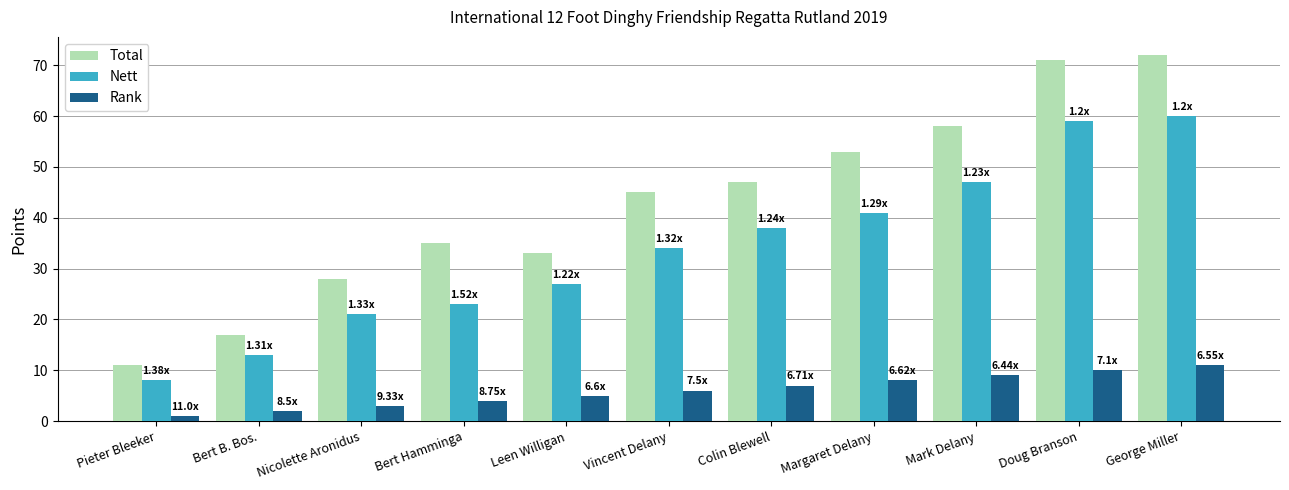

What are all the series names shown in the legend?

Total, Nett, Rank